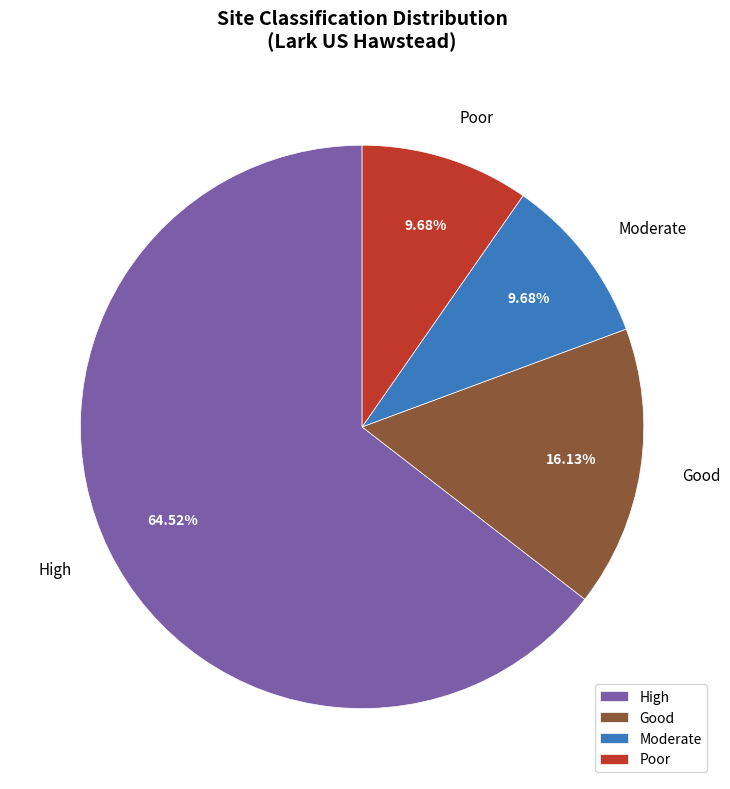

Is the sum of Good and High greater than half?

Yes